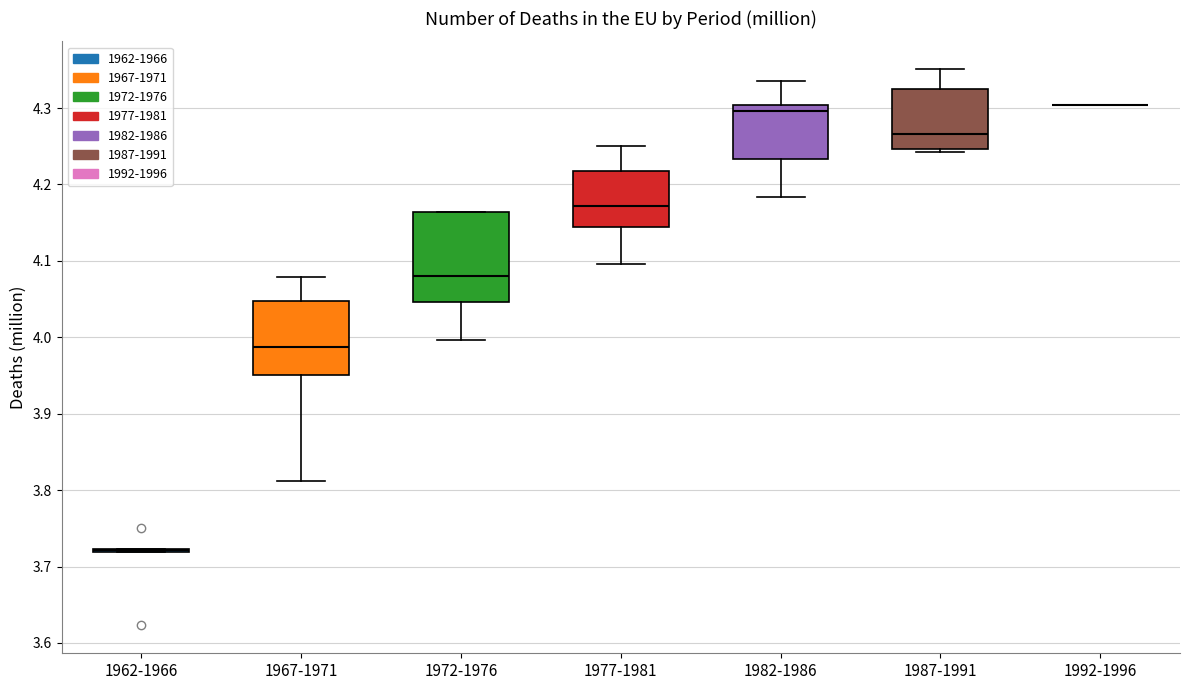

Reading left to right, read every box against the y-axis: the position of its median line, the range the box covers, and the ends of its whiskers. The values are not printed on the chart, so give them approximately, as read against the axis.

1962-1966: box collapsed to a line at 3.72, whiskers 3.72 to 3.72
1967-1971: median 3.99, box 3.95 to 4.05, whiskers 3.81 to 4.08
1972-1976: median 4.08, box 4.05 to 4.16, whiskers 4.00 to 4.16
1977-1981: median 4.17, box 4.14 to 4.22, whiskers 4.10 to 4.25
1982-1986: median 4.30 (just below the box's upper edge), box 4.23 to 4.30, whiskers 4.18 to 4.34
1987-1991: median 4.27, box 4.25 to 4.32, whiskers 4.24 to 4.35
1992-1996: box collapsed to a line at 4.30, whiskers 4.30 to 4.30